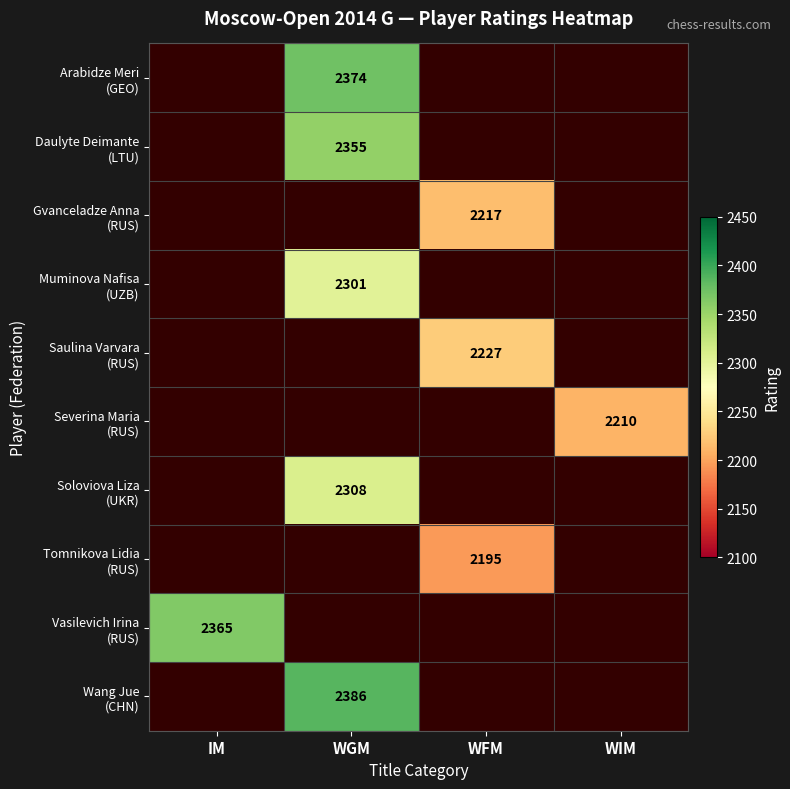

The Tomnikova Lidia (RUS) series shows 2195.0 at WFM. True or false?

True